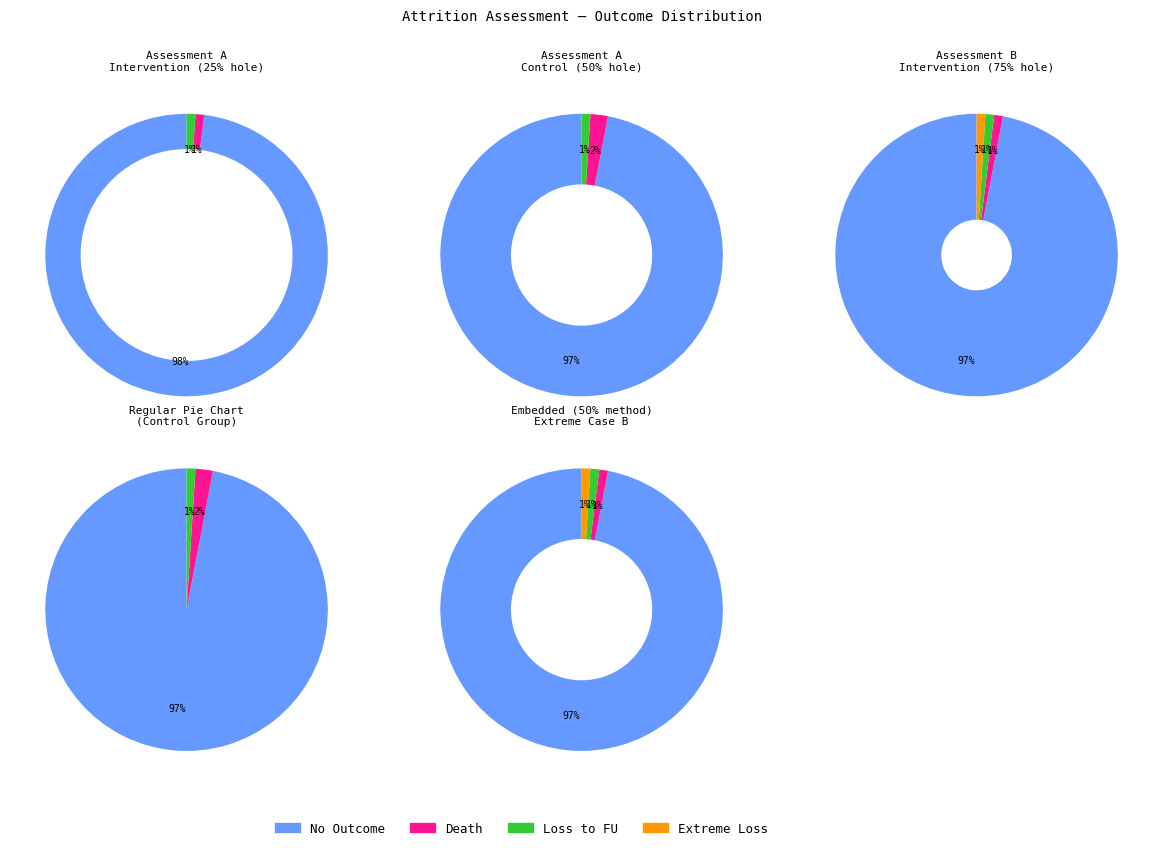

Combined, what portion of the pie is Intervention and Control?

100.0%